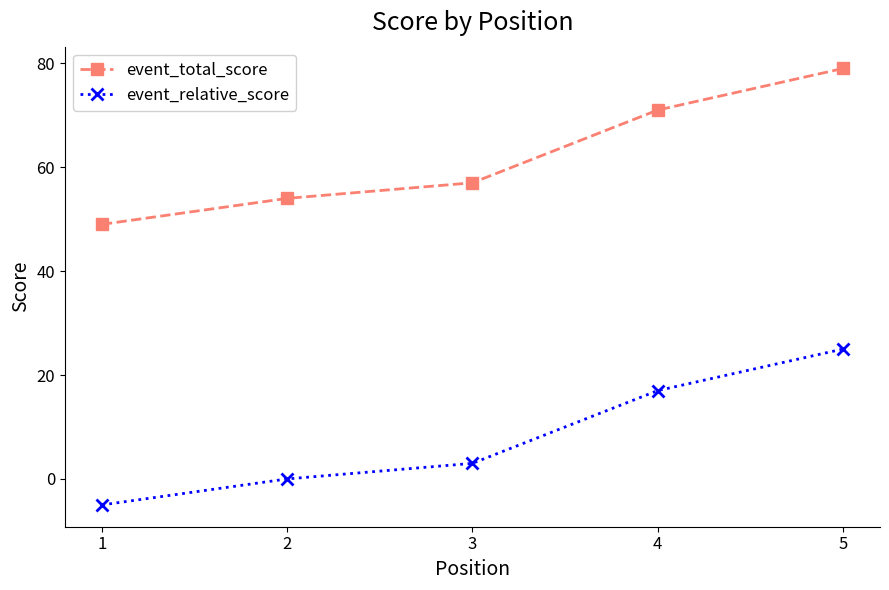

How many values in the event_relative_score series are below 3?

2